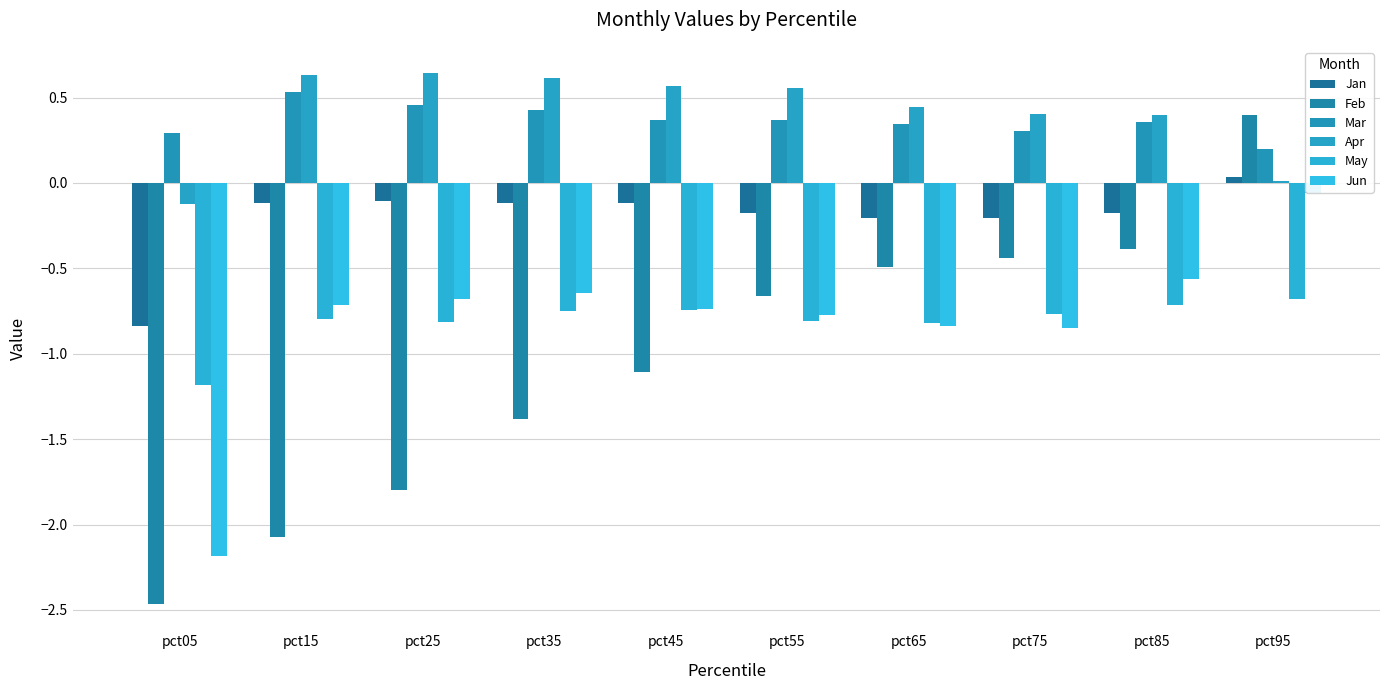

How many groups of bars are there?

10